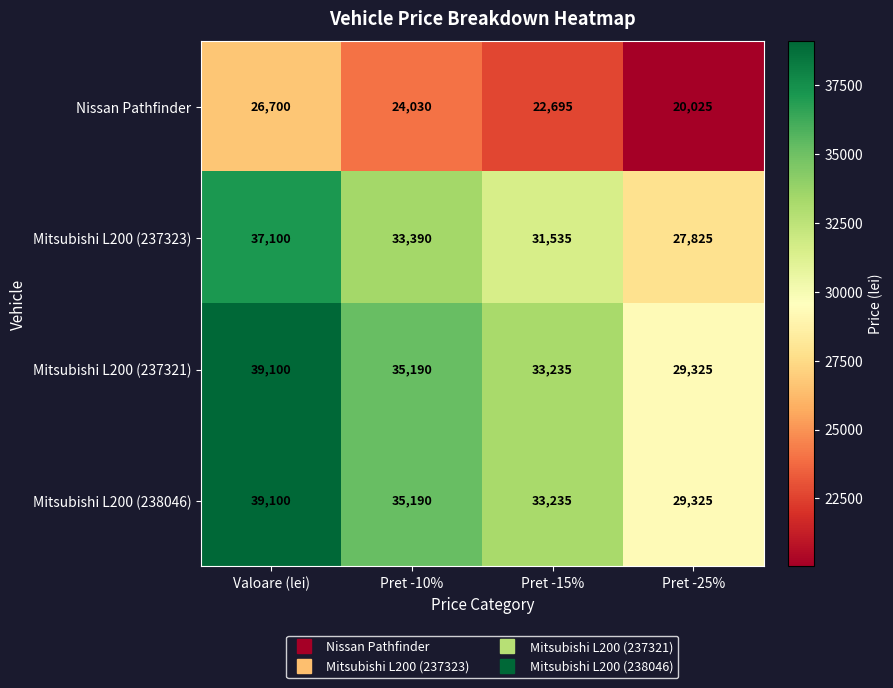

What is the difference between the second highest and minimum values in the Mitsubishi L200 (238046) series?

5865